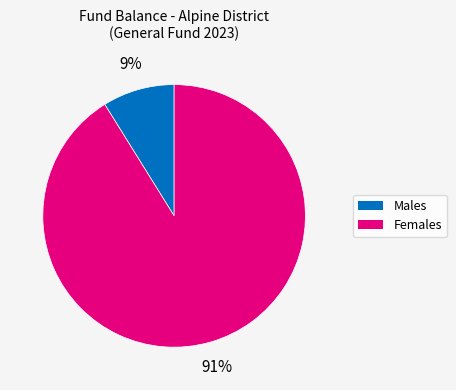

Does any single category account for the majority?

Yes